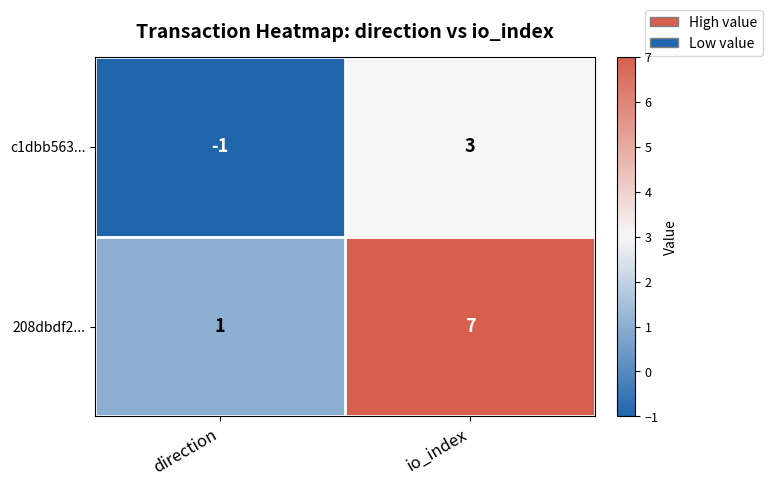

How many positive values does the c1dbb563... series have?

1